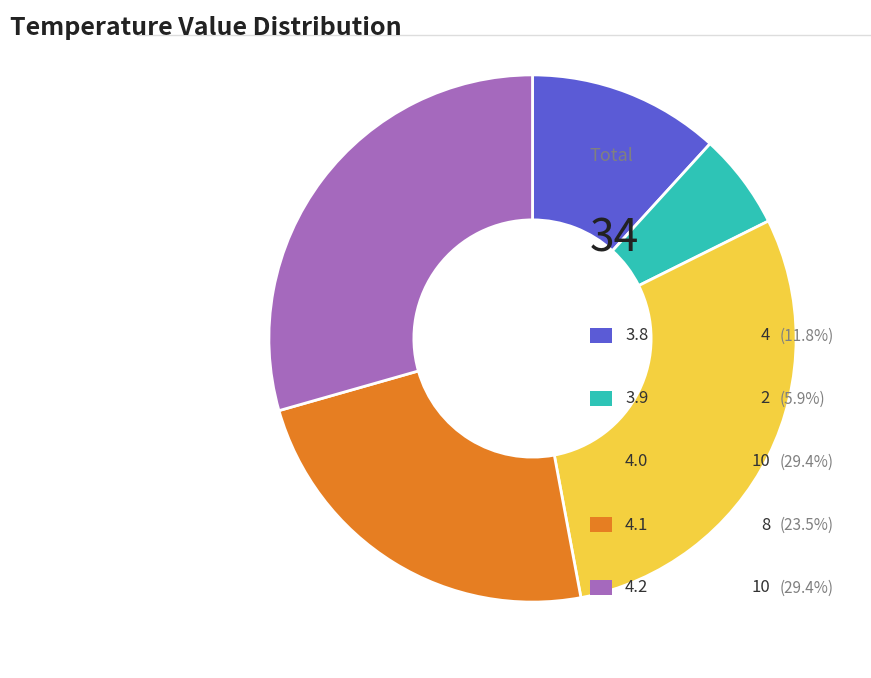

Is there any slice that represents more than half of the pie?

No